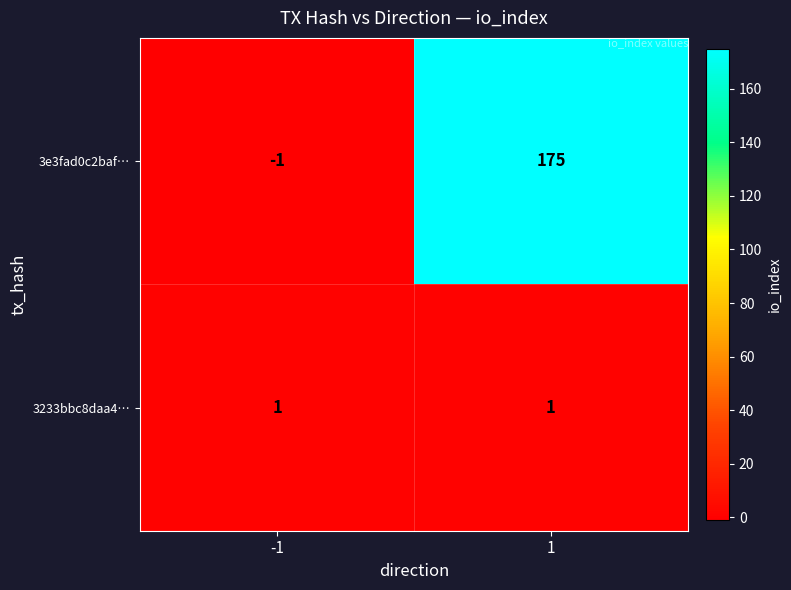

Reading left to right, what are all the values shown in this chart?

3e3fad0c2baf…: -1	175
3233bbc8daa4…: 1	1